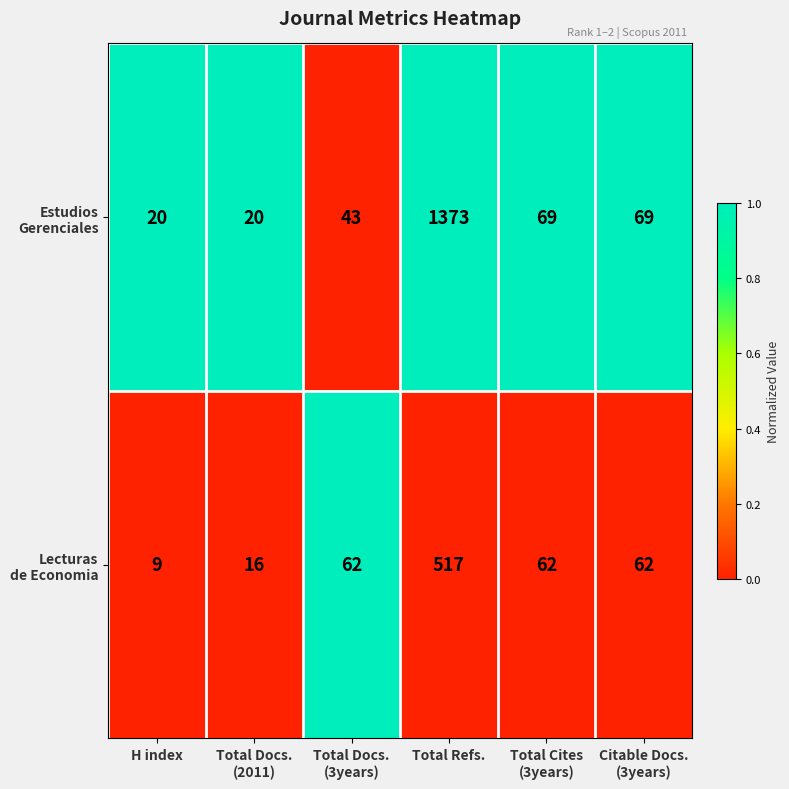

At which category does the chart reach its minimum across all series?

H index